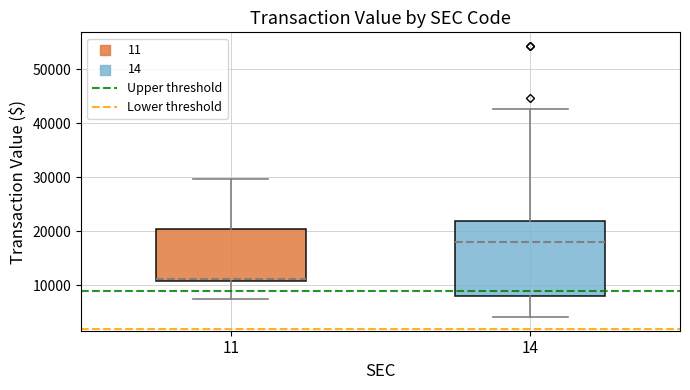

Comparing the boxes themselves (not the whiskers), which one is the tallest?

14